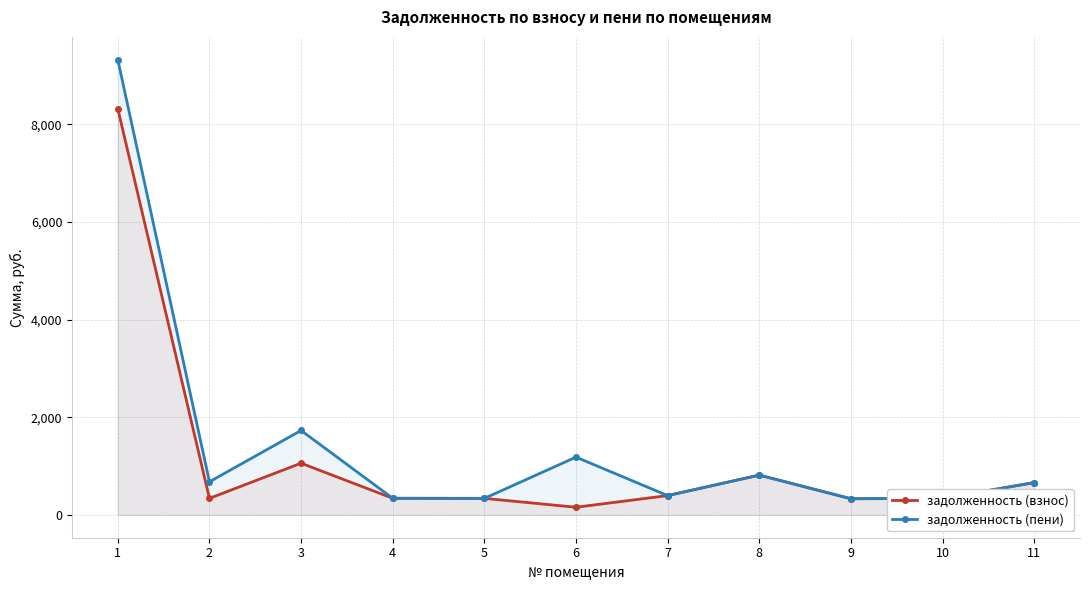

How many values in the задолженность (пени) series exceed 660?

6